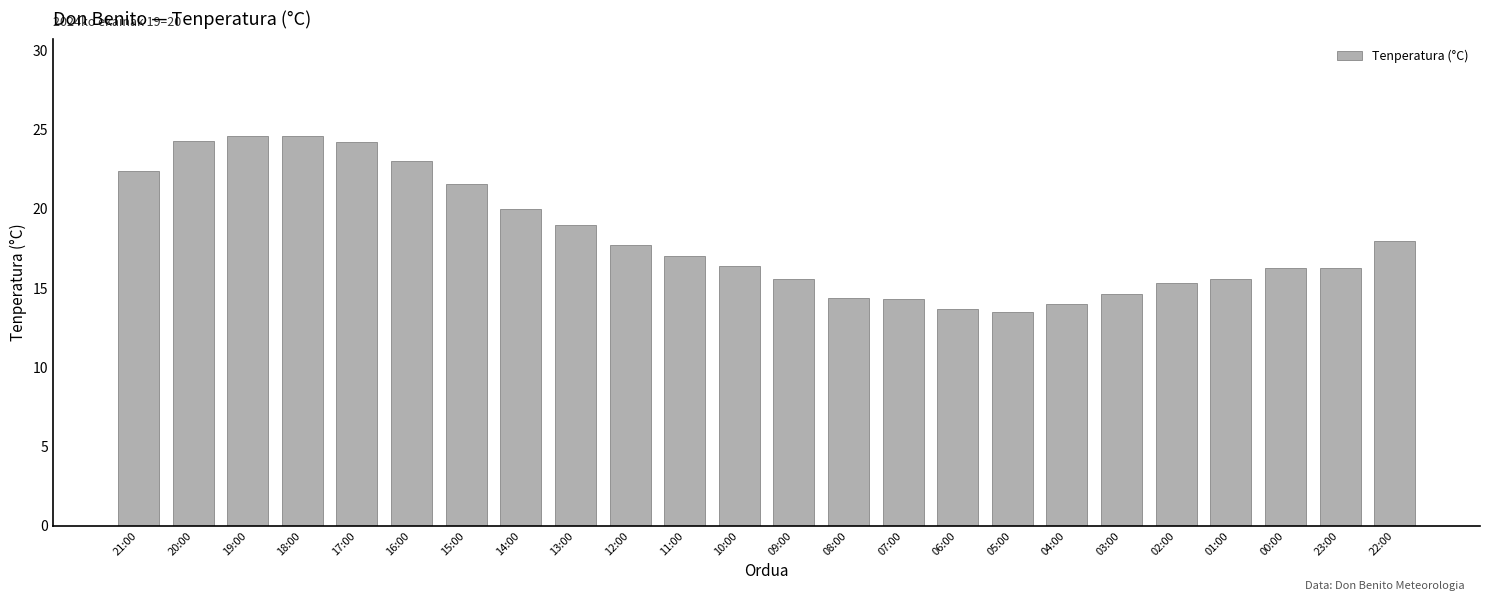

Which has a higher value, 11:00 or 01:00?

11:00